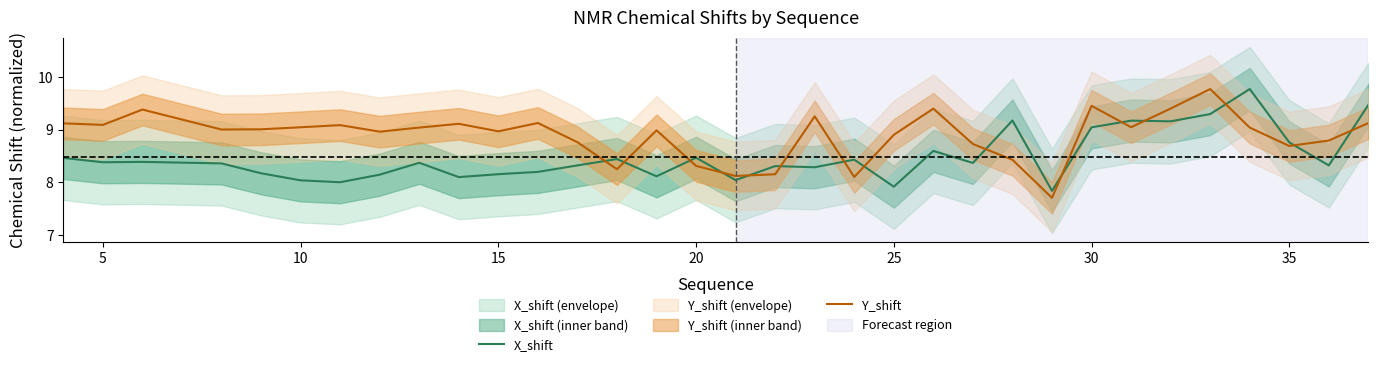

True or false: X_shift and Y_shift intersect in this chart.

True